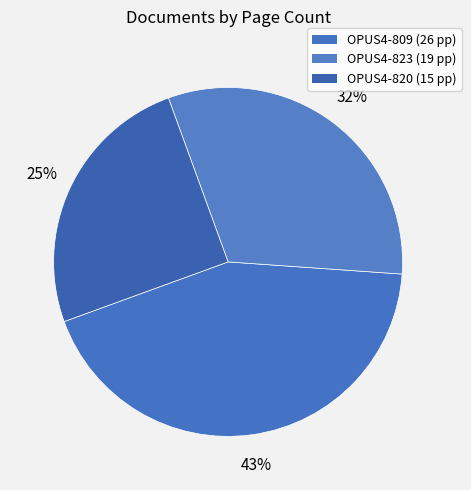

To the nearest percent, what percentage of the pie is OPUS4-820?

25%